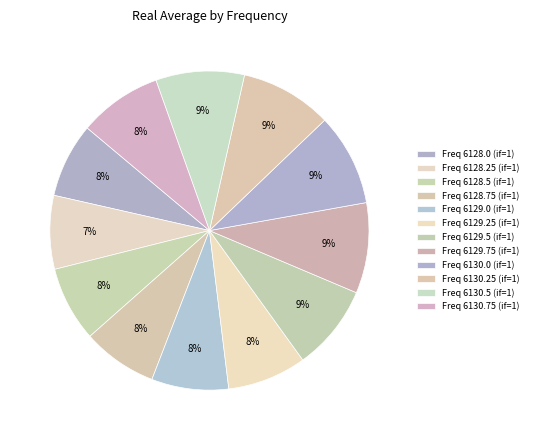

Which category has the smallest portion of the pie?

6128.25